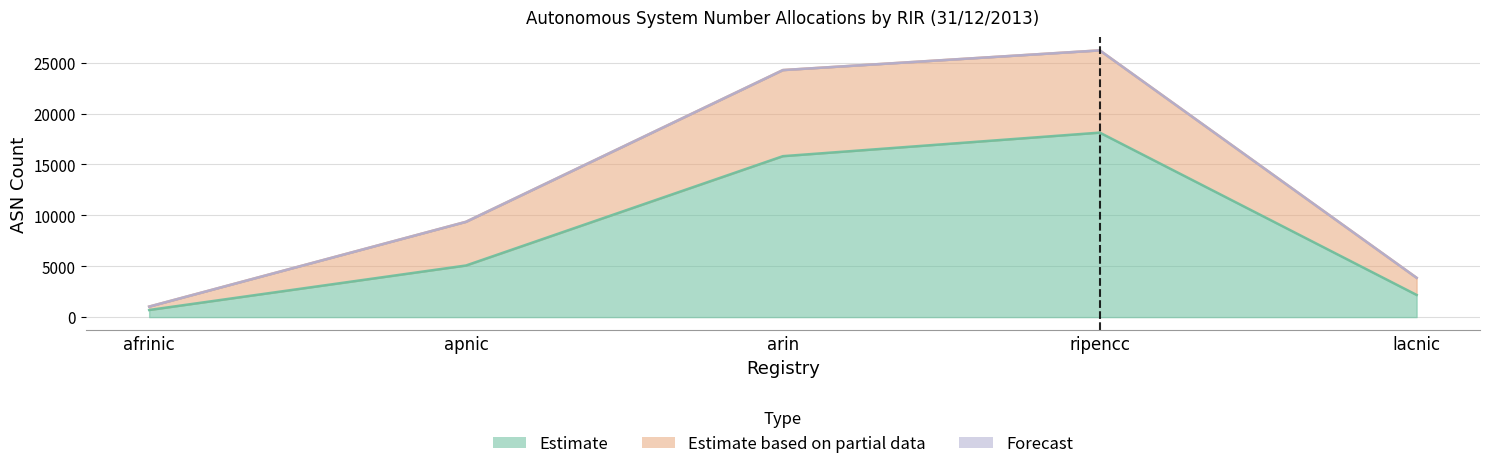

At which category does the chart reach its minimum across all series?

afrinic